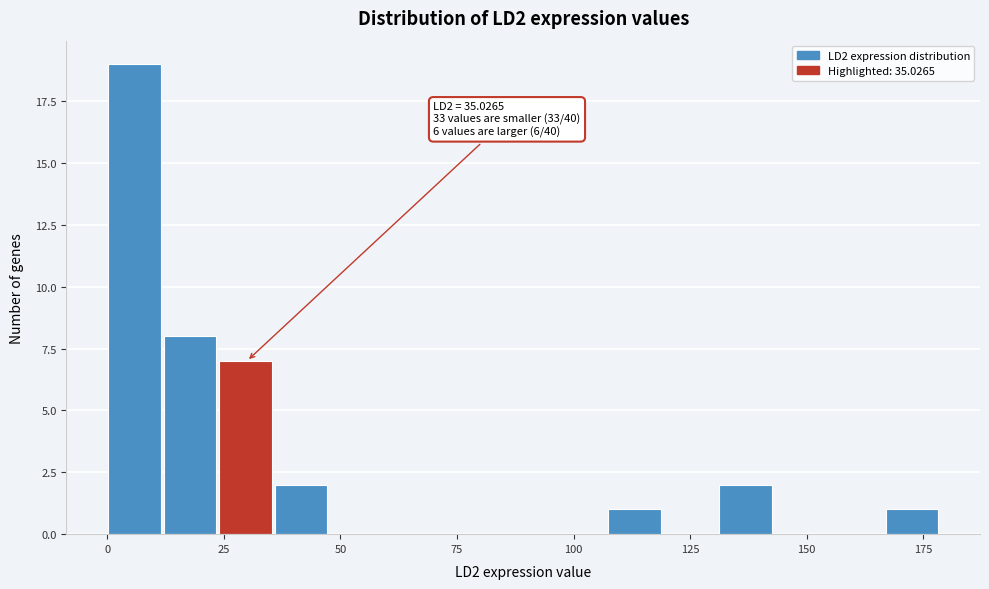

Read against the x-axis, roughly where is the centre of the tallest bar?

5